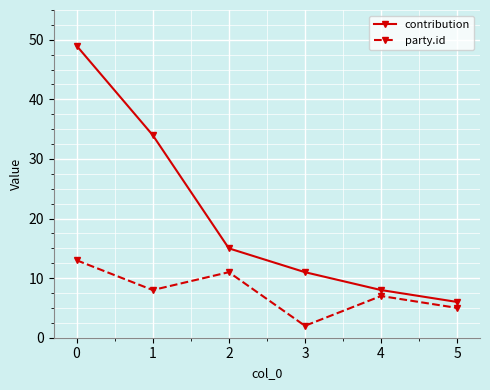

Reading left to right, extract all data points from this chart.

contribution: 0=49	1=34	2=15	3=11	4=8	5=6
party.id: 0=13	1=8	2=11	3=2	4=7	5=5